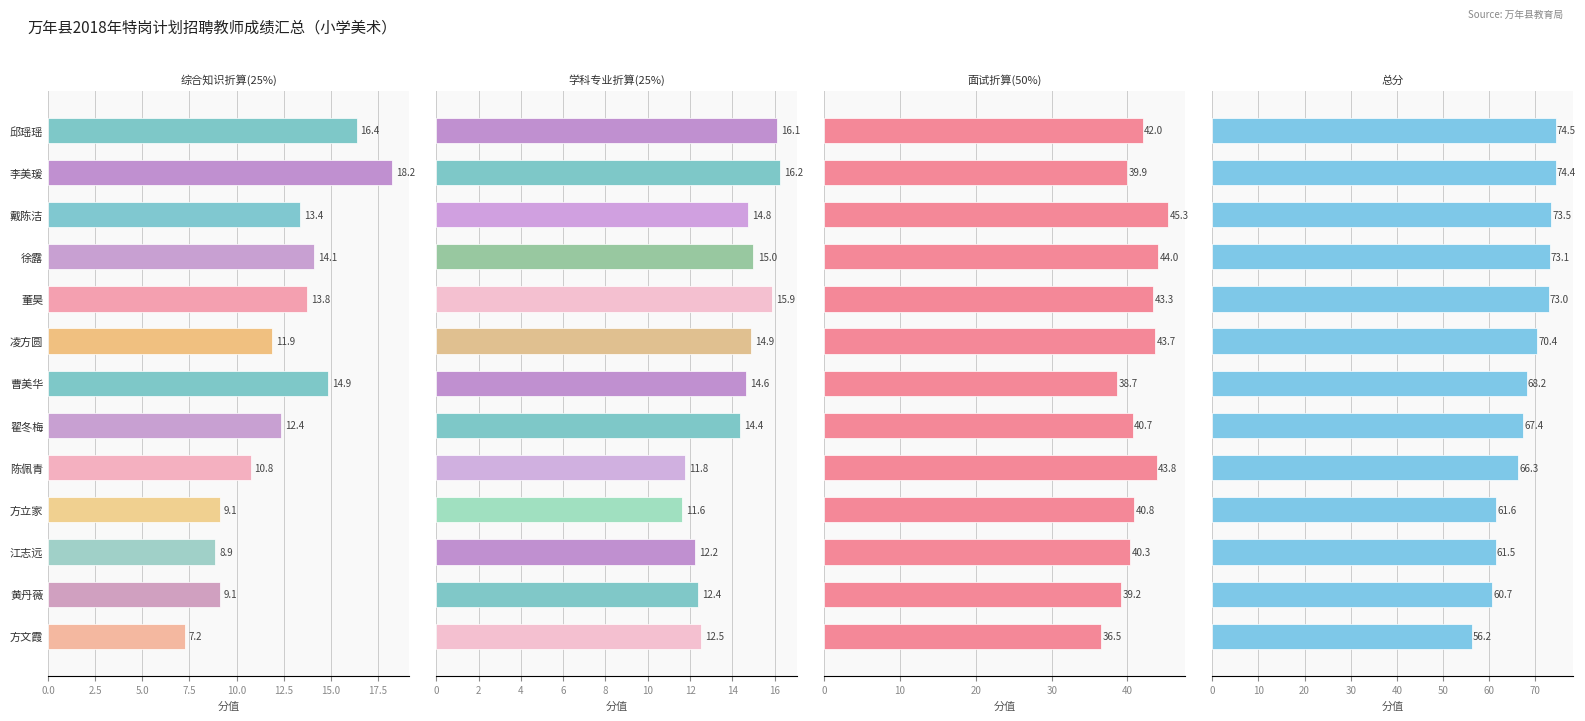

Which has a higher value, 曹美华 or 徐露?

曹美华